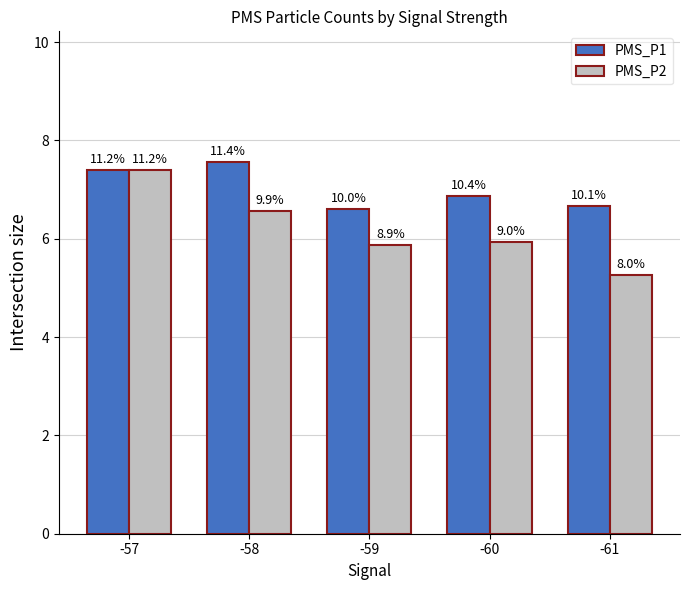

Which series has the largest total across all categories?

PMS_P1